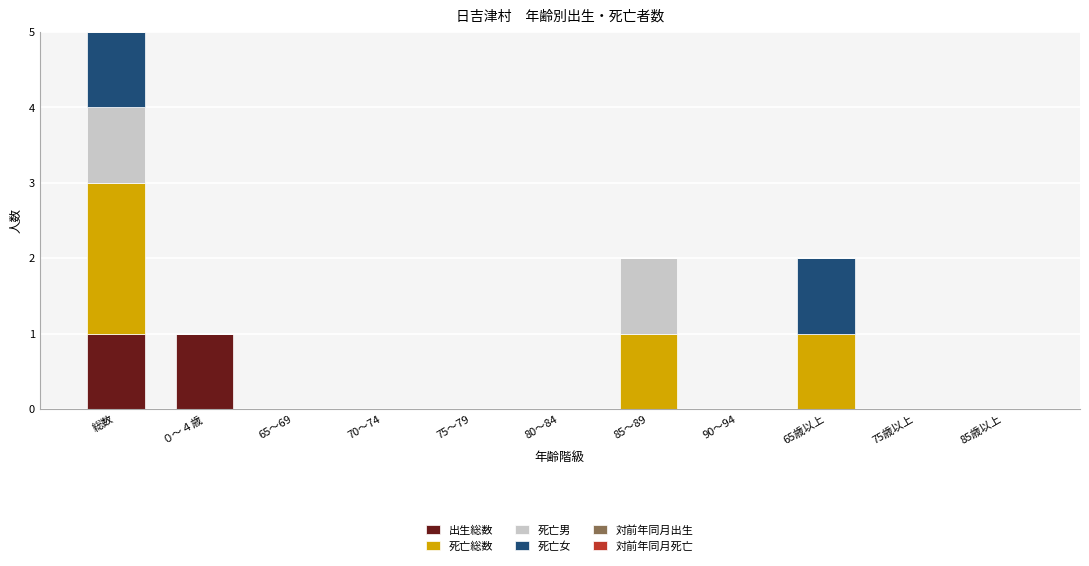

The value of 出生総数 at 75～79 is 0. True or false?

True